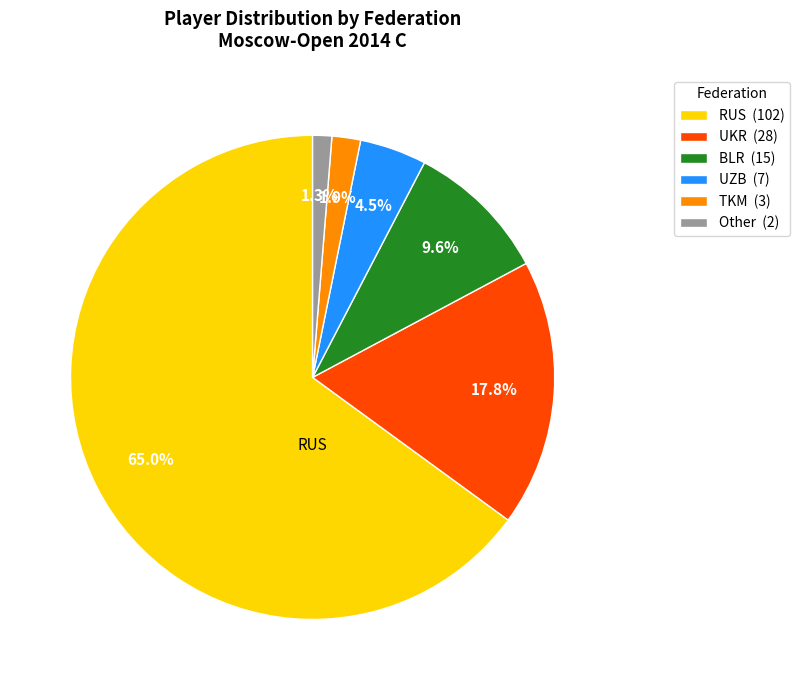

Count the number of slices in the pie.

6